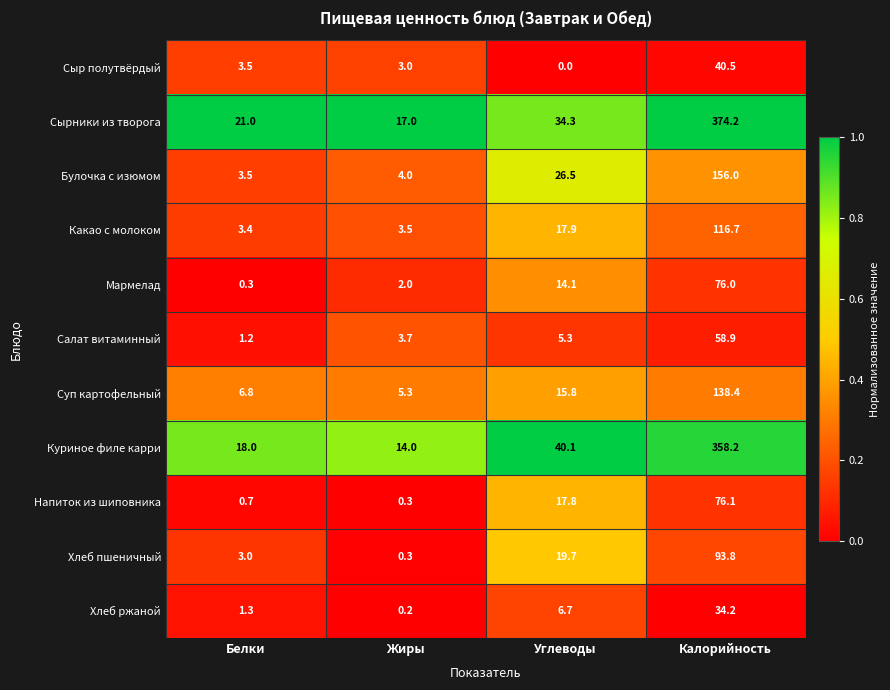

Count the number of data series in this chart.

11